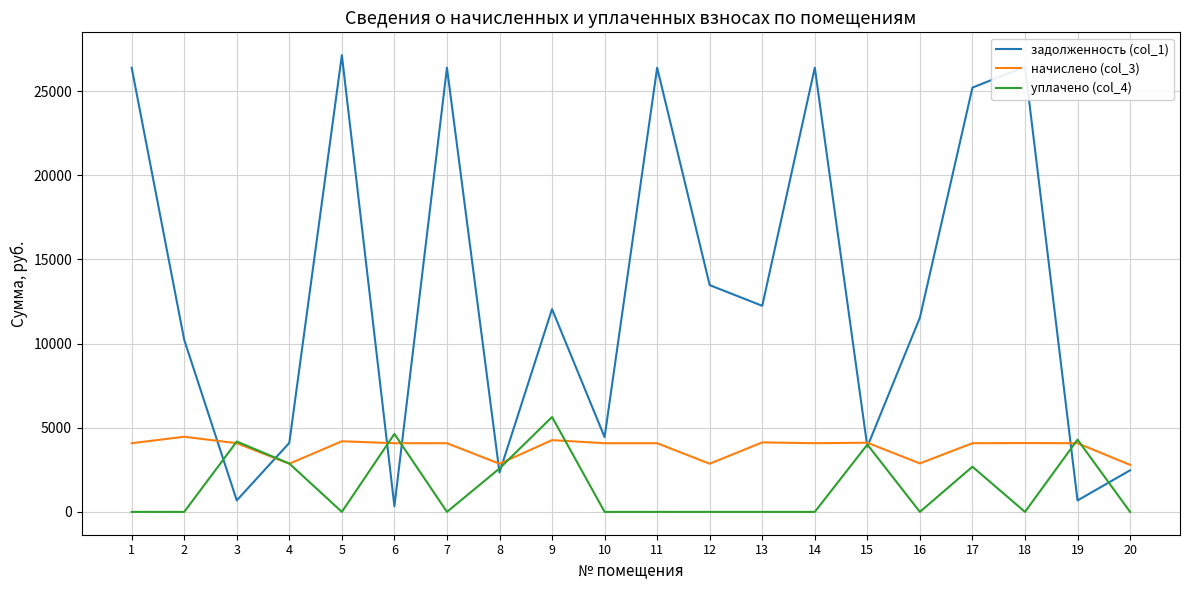

Which series has the largest total across all categories?

задолженность (col_1)